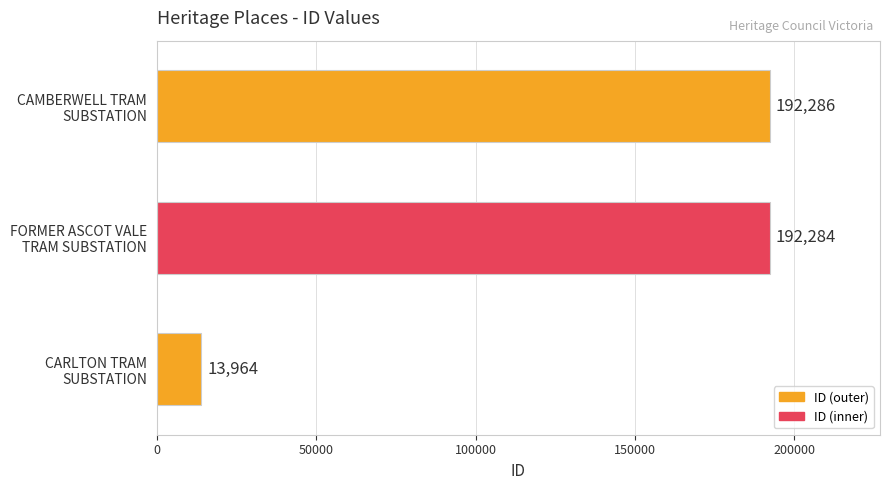

What is the difference between the maximum and minimum values?

178322